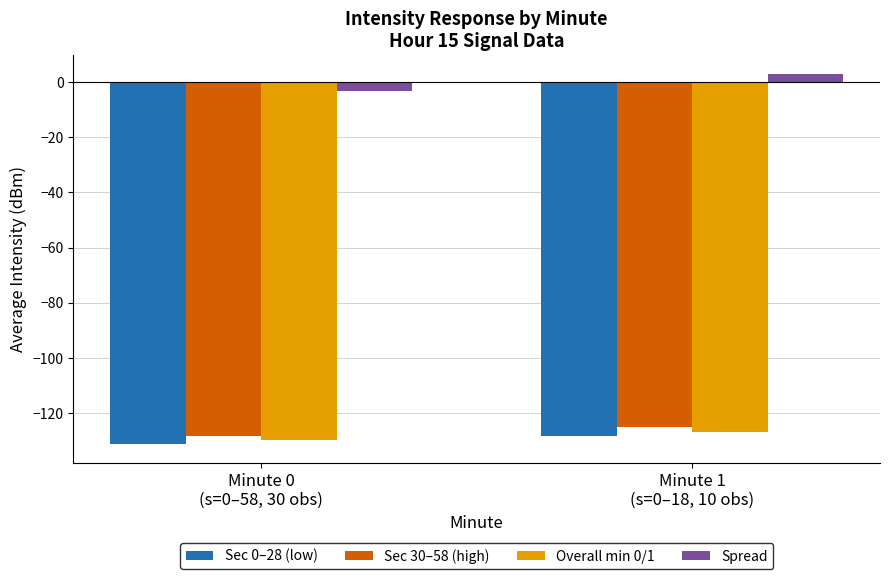

Reading left to right, list all the values displayed in this chart.

Sec 0–28 (low): -131.3	-128.4
Sec 30–58 (high): -128.3	-125.1
Overall min 0/1: -129.8	-126.7
Spread: -3.1	3.1